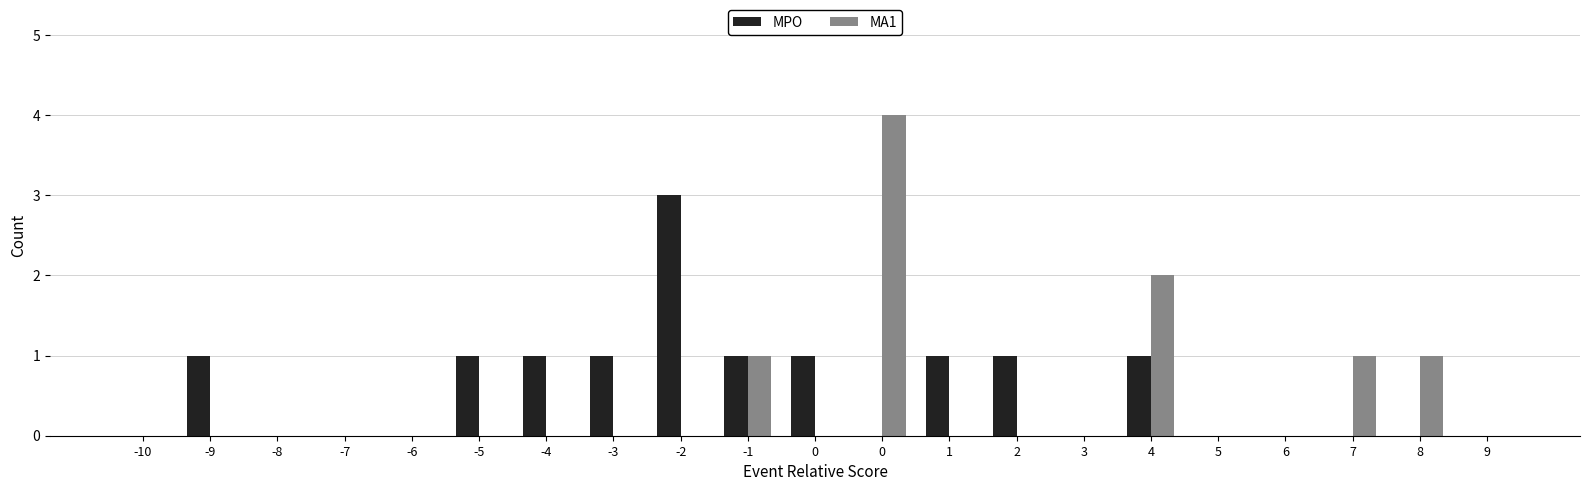

Does the chart contain stacked bars?

No